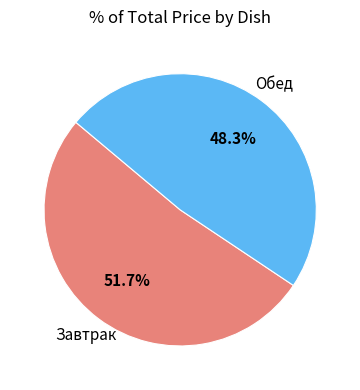

Is there a majority slice in this chart?

Yes